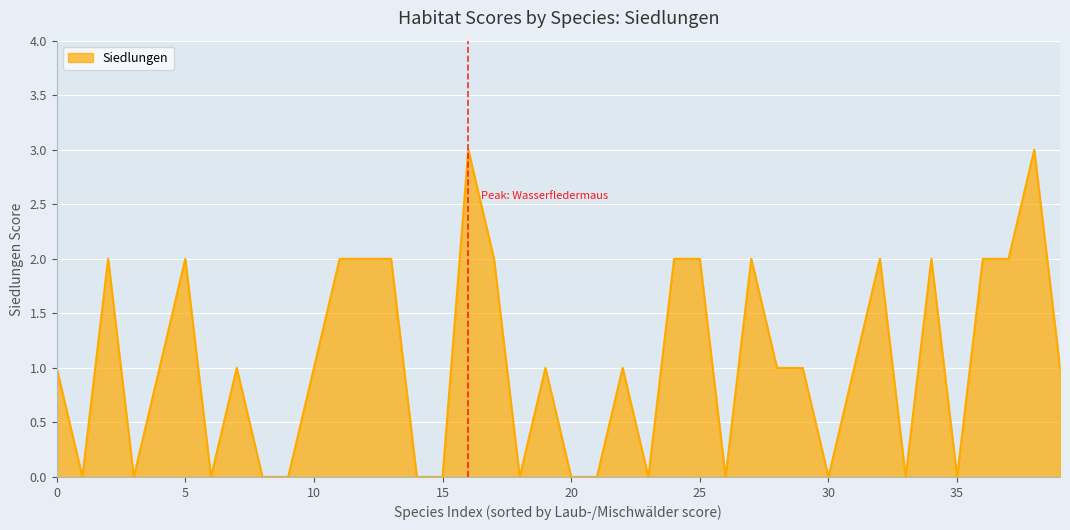

What is the difference between the maximum and minimum values?

3